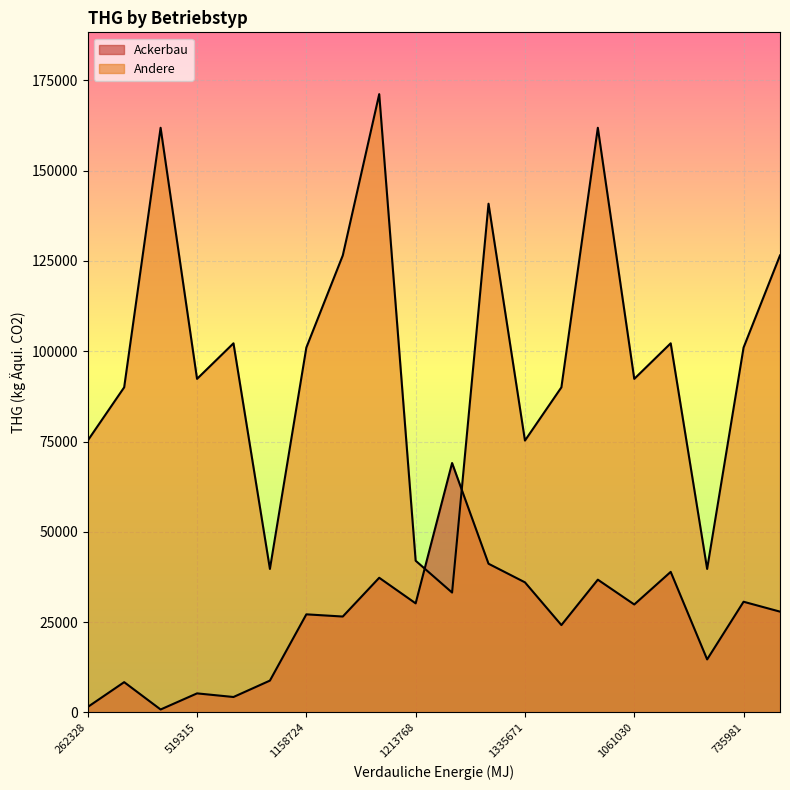

In Andere, how many points are higher than both neighbors (excluding endpoints)?

6